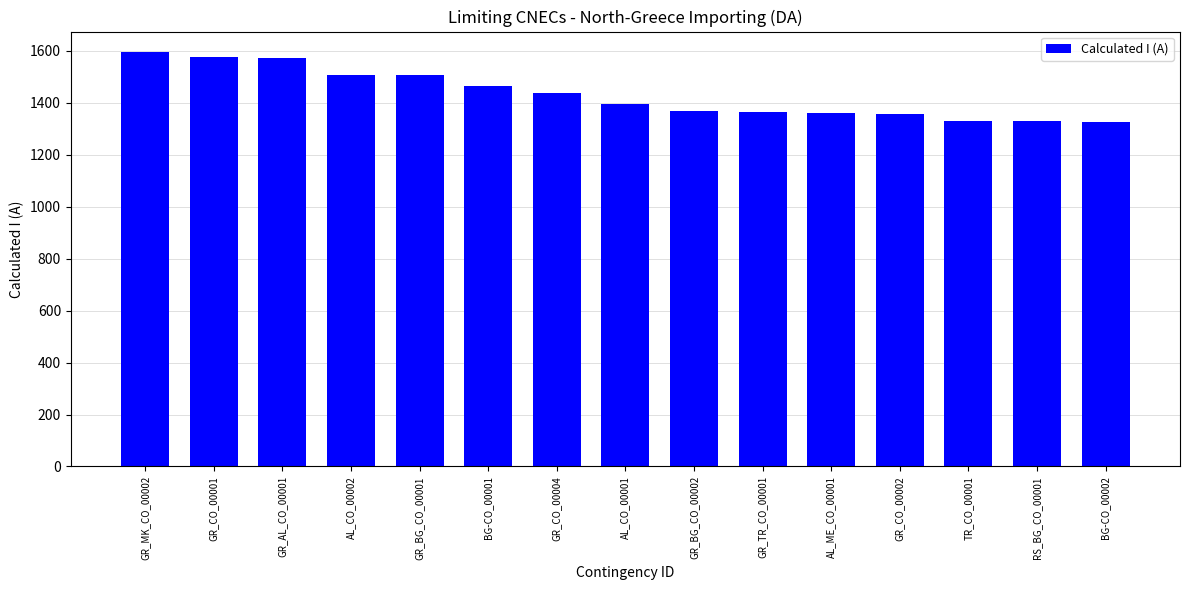

What is the change in value from GR_MK_CO_00002 to AL_CO_00002?

-86